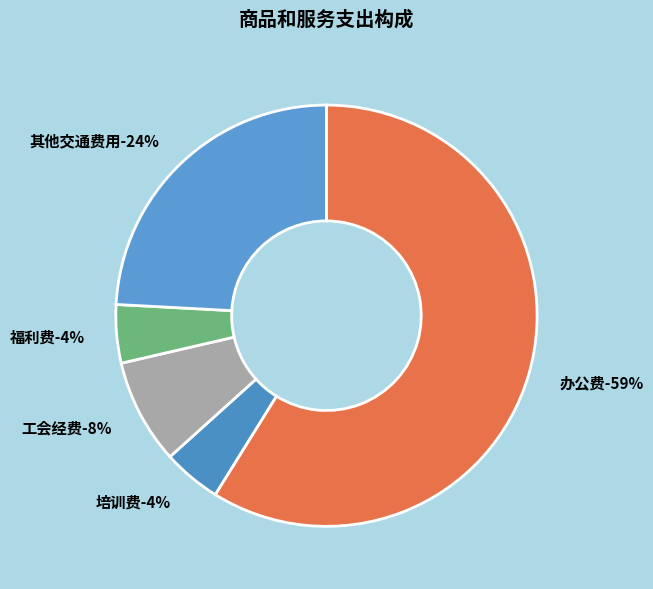

Between 其他交通费用 and 工会经费, which is larger?

其他交通费用